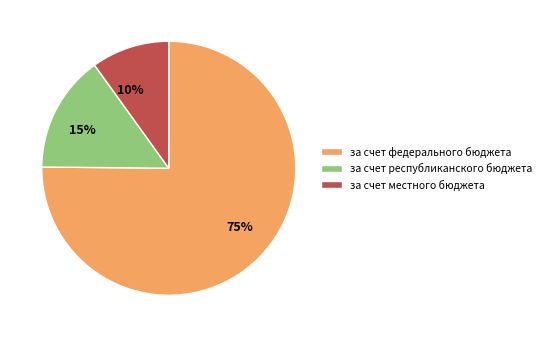

To the nearest percent, what is the average slice percentage?

33%